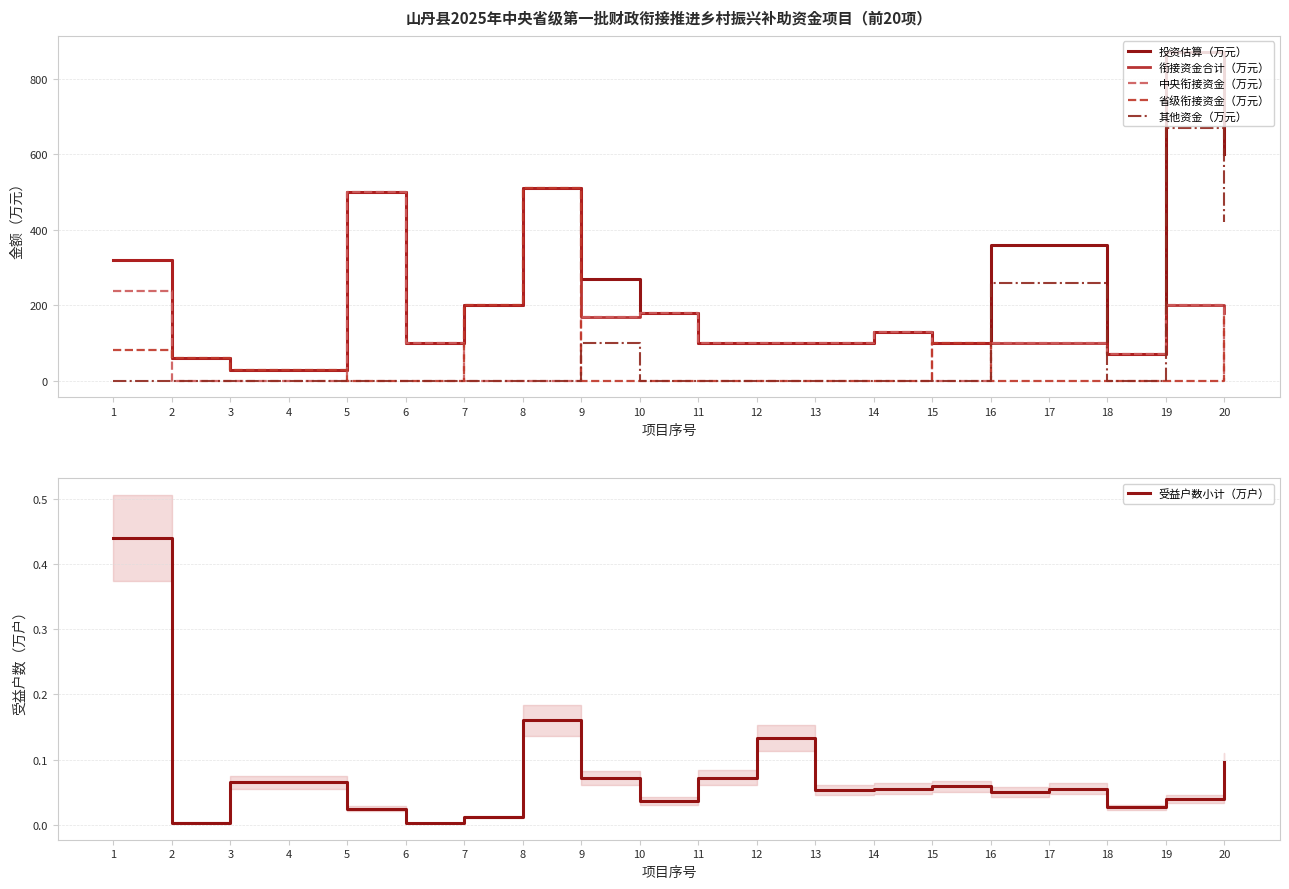

The 中央衔接资金（万元） series shows 170.9 at 20. True or false?

False